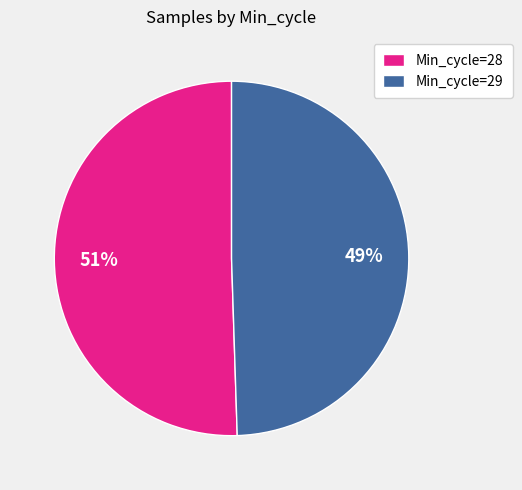

To the nearest percent, what is the average slice percentage?

50%